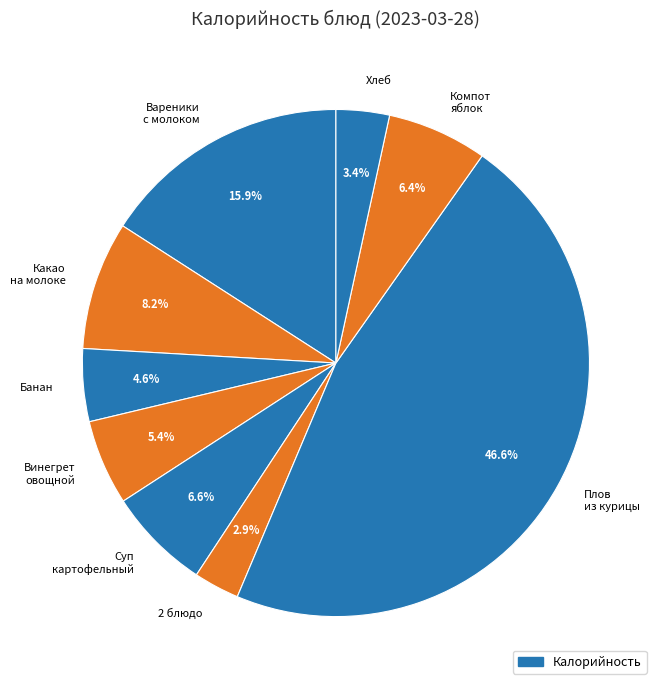

What is the ratio of the value at Банан to the value at 2 блюдо?

1.6